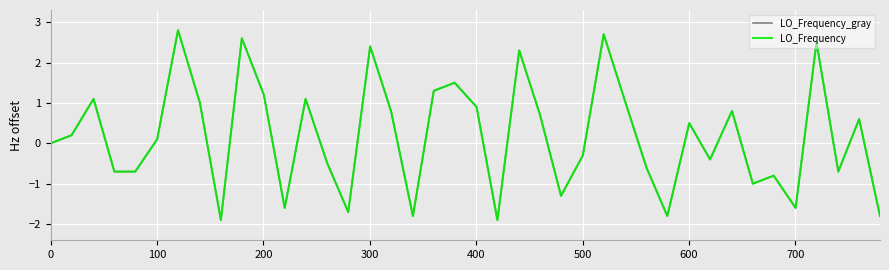

What is the difference between the maximum and minimum values in the LO_Frequency_gray series?

4.7